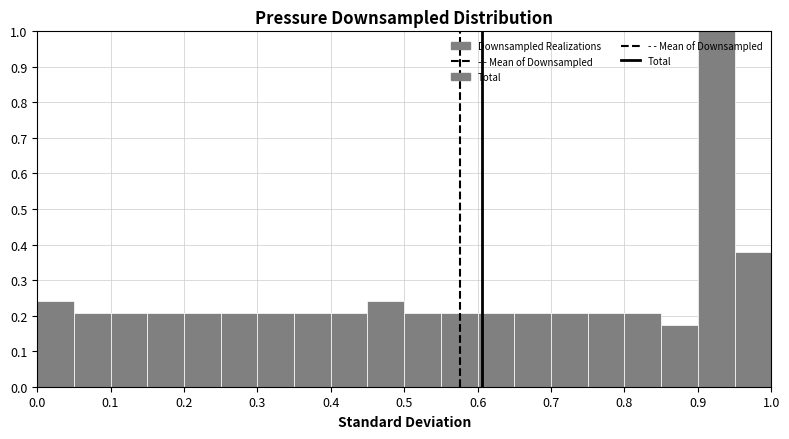

Which range on the x-axis has the tallest bar?

0.90 to 0.95